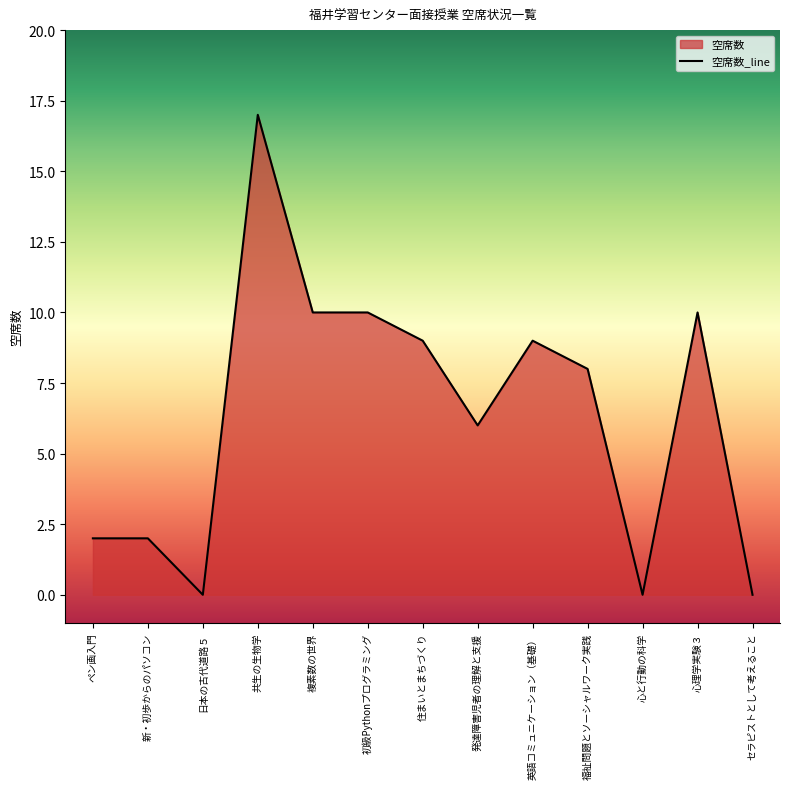

Reading left to right, what are all the values shown in this chart?

2	2	0	17	10	10	9	6	9	8	0	10	0